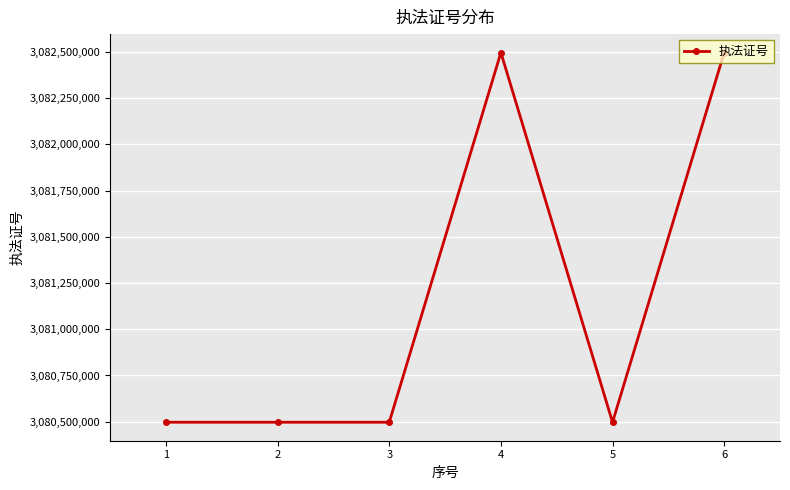

How many points are lower than both their immediate neighbors (excluding endpoints)?

2